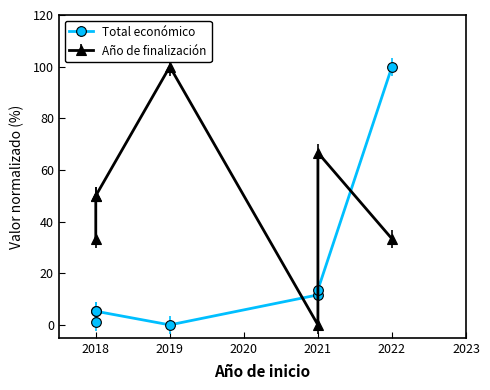

Where is the first local minimum for Total económico?

2019